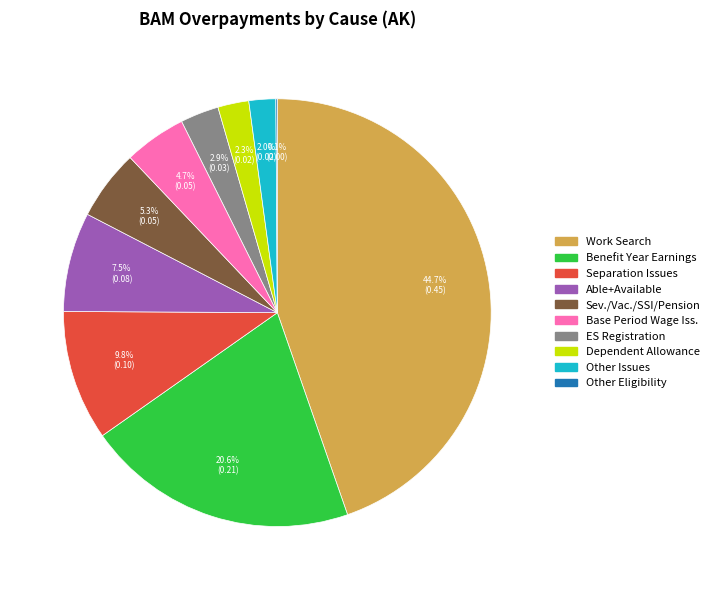

True or false: Base Period Wage Iss. accounts for 5% of the total.

True